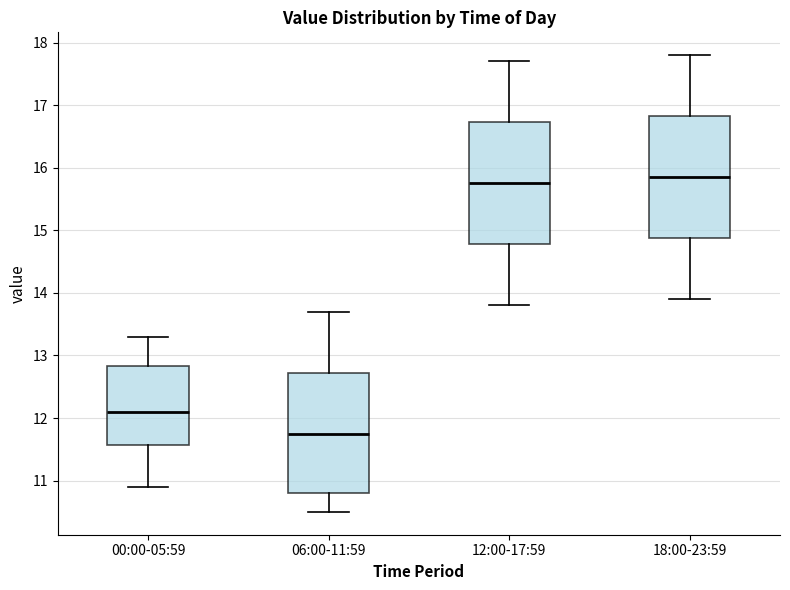

Which box has the lowest median line?

06:00-11:59